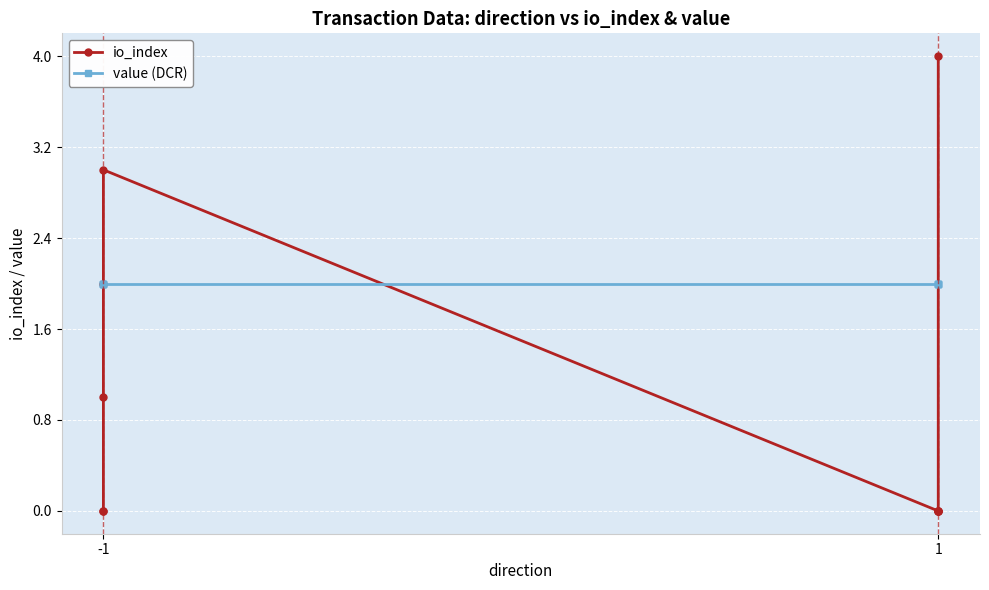

Is this an area chart (filled region under the line)?

No